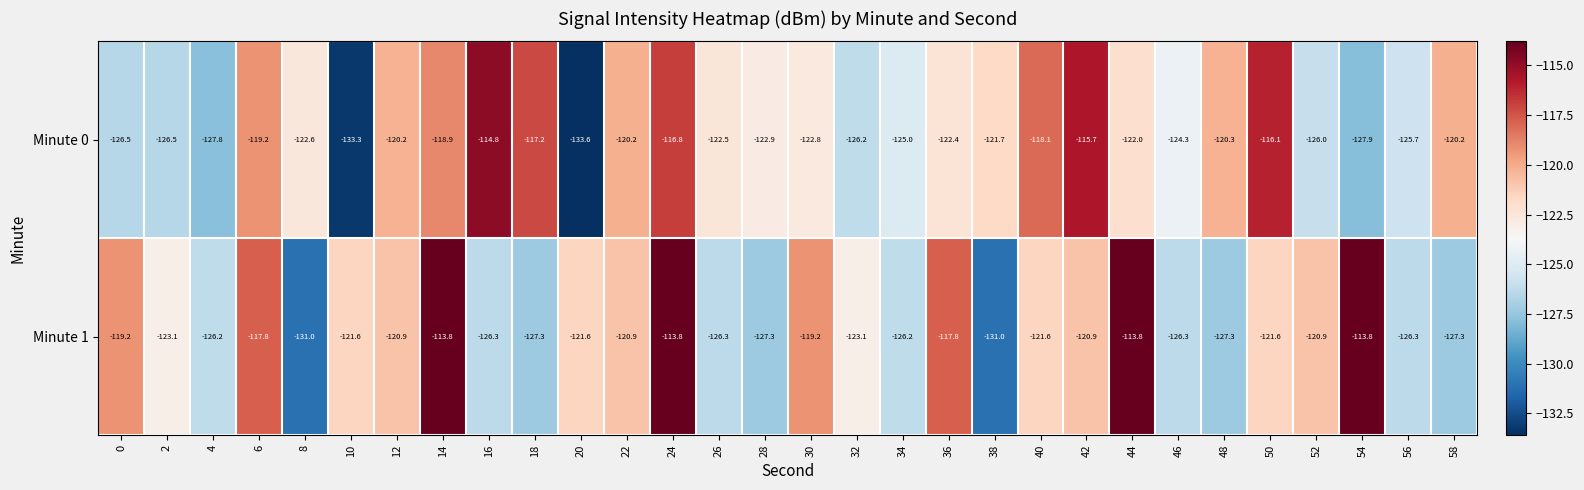

Which series has the widest spread of values?

Minute 0